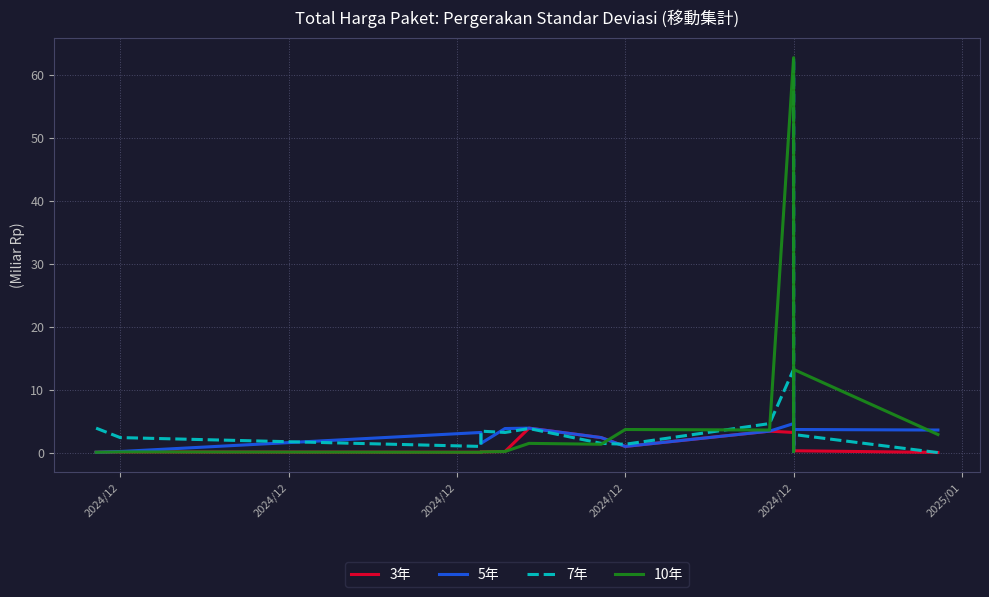

What is the greatest value displayed?

62.7